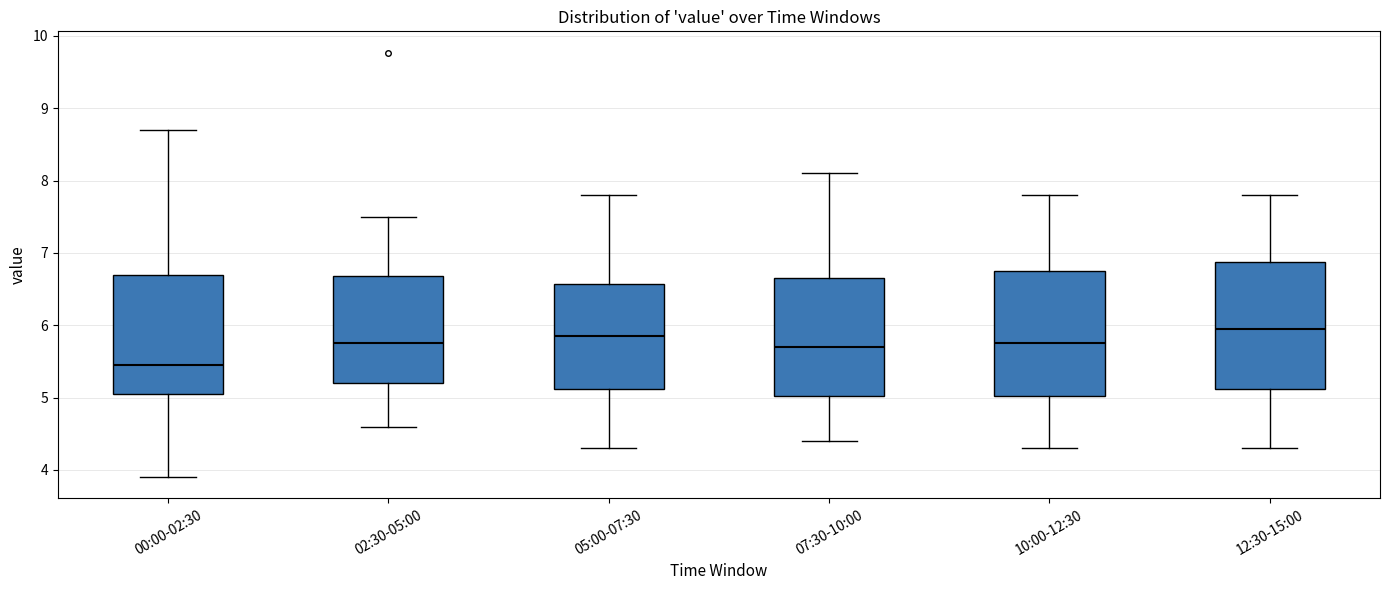

Which box has the lowest median line?

00:00-02:30